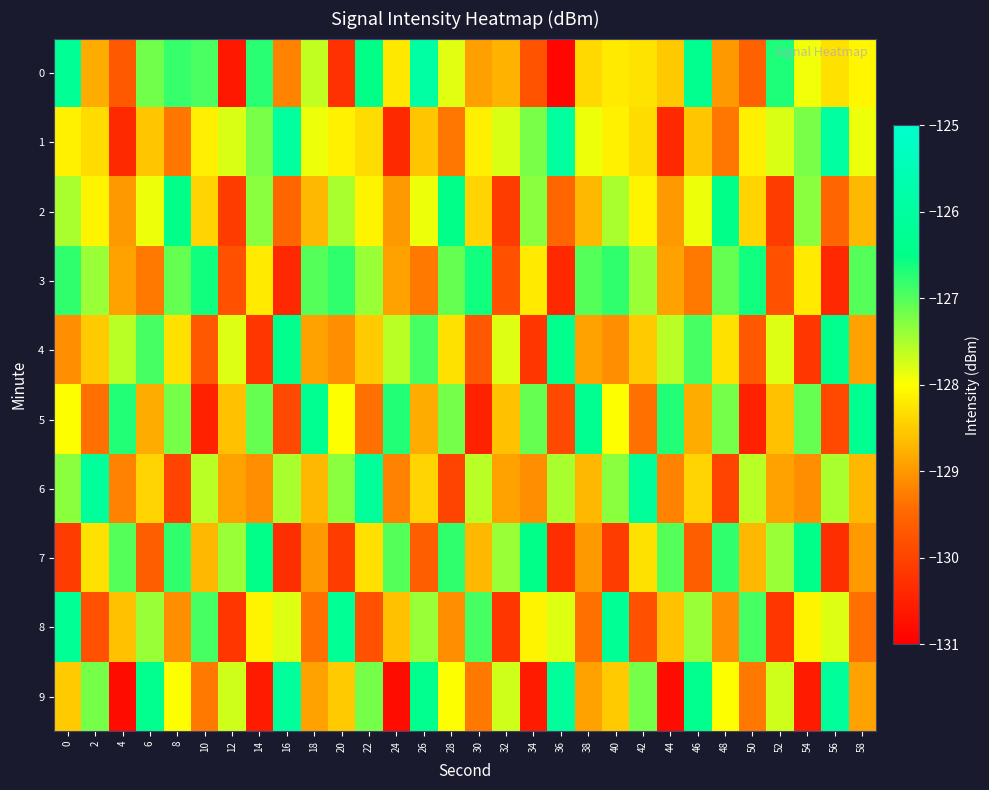

Reading left to right, transcribe all the data shown in this chart.

0: 0=-126.2	2=-128.8	4=-129.7	6=-127.2	8=-126.8	10=-126.9	12=-130.6	14=-126.8	16=-129.2	18=-127.6	20=-130.3	22=-126.5	24=-128.2	26=-125.9	28=-127.8	30=-128.9	32=-128.7	34=-129.8	36=-130.9	38=-128.4	40=-128.2	42=-128.3	44=-128.5	46=-126.4	48=-129.0	50=-129.6	52=-126.7	54=-127.9	56=-128.3	58=-128.1
1: 0=-128.1	2=-128.3	4=-130.4	6=-128.5	8=-129.3	10=-128.1	12=-127.8	14=-127.2	16=-126.0	18=-127.9	20=-128.1	22=-128.3	24=-130.4	26=-128.5	28=-129.3	30=-128.1	32=-127.8	34=-127.2	36=-126.0	38=-127.9	40=-128.1	42=-128.3	44=-130.4	46=-128.5	48=-129.3	50=-128.1	52=-127.8	54=-127.2	56=-126.0	58=-127.9
2: 0=-127.5	2=-128.1	4=-129.0	6=-127.9	8=-126.5	10=-128.4	12=-130.1	14=-127.3	16=-129.5	18=-128.7	20=-127.5	22=-128.1	24=-129.0	26=-127.9	28=-126.5	30=-128.4	32=-130.1	34=-127.3	36=-129.5	38=-128.7	40=-127.5	42=-128.1	44=-129.0	46=-127.9	48=-126.5	50=-128.4	52=-130.1	54=-127.3	56=-129.5	58=-128.7
3: 0=-126.8	2=-127.4	4=-128.9	6=-129.3	8=-127.1	10=-126.6	12=-129.8	14=-128.2	16=-130.4	18=-127.0	20=-126.8	22=-127.4	24=-128.9	26=-129.3	28=-127.1	30=-126.6	32=-129.8	34=-128.2	36=-130.4	38=-127.0	40=-126.8	42=-127.4	44=-128.9	46=-129.3	48=-127.1	50=-126.6	52=-129.8	54=-128.2	56=-130.4	58=-127.0
4: 0=-129.1	2=-128.5	4=-127.6	6=-126.9	8=-128.3	10=-129.7	12=-127.8	14=-130.2	16=-126.4	18=-128.9	20=-129.1	22=-128.5	24=-127.6	26=-126.9	28=-128.3	30=-129.7	32=-127.8	34=-130.2	36=-126.4	38=-128.9	40=-129.1	42=-128.5	44=-127.6	46=-126.9	48=-128.3	50=-129.7	52=-127.8	54=-130.2	56=-126.4	58=-128.9
5: 0=-128.0	2=-129.4	4=-126.7	6=-128.8	8=-127.2	10=-130.5	12=-128.6	14=-127.1	16=-129.9	18=-126.3	20=-128.0	22=-129.4	24=-126.7	26=-128.8	28=-127.2	30=-130.5	32=-128.6	34=-127.1	36=-129.9	38=-126.3	40=-128.0	42=-129.4	44=-126.7	46=-128.8	48=-127.2	50=-130.5	52=-128.6	54=-127.1	56=-129.9	58=-126.3
6: 0=-127.3	2=-126.1	4=-129.2	6=-128.4	8=-130.0	10=-127.6	12=-128.9	14=-129.1	16=-127.5	18=-128.7	20=-127.3	22=-126.1	24=-129.2	26=-128.4	28=-130.0	30=-127.6	32=-128.9	34=-129.1	36=-127.5	38=-128.7	40=-127.3	42=-126.1	44=-129.2	46=-128.4	48=-130.0	50=-127.6	52=-128.9	54=-129.1	56=-127.5	58=-128.7
7: 0=-130.1	2=-128.3	4=-127.0	6=-129.6	8=-126.8	10=-128.7	12=-127.4	14=-126.5	16=-130.3	18=-129.0	20=-130.1	22=-128.3	24=-127.0	26=-129.6	28=-126.8	30=-128.7	32=-127.4	34=-126.5	36=-130.3	38=-129.0	40=-130.1	42=-128.3	44=-127.0	46=-129.6	48=-126.8	50=-128.7	52=-127.4	54=-126.5	56=-130.3	58=-129.0
8: 0=-126.2	2=-129.8	4=-128.6	6=-127.4	8=-129.1	10=-126.9	12=-130.2	14=-128.1	16=-127.8	18=-129.4	20=-126.2	22=-129.8	24=-128.6	26=-127.4	28=-129.1	30=-126.9	32=-130.2	34=-128.1	36=-127.8	38=-129.4	40=-126.2	42=-129.8	44=-128.6	46=-127.4	48=-129.1	50=-126.9	52=-130.2	54=-128.1	56=-127.8	58=-129.4
9: 0=-128.5	2=-127.2	4=-130.8	6=-126.4	8=-128.0	10=-129.3	12=-127.7	14=-130.6	16=-126.1	18=-128.9	20=-128.5	22=-127.2	24=-130.8	26=-126.4	28=-128.0	30=-129.3	32=-127.7	34=-130.6	36=-126.1	38=-128.9	40=-128.5	42=-127.2	44=-130.8	46=-126.4	48=-128.0	50=-129.3	52=-127.7	54=-130.6	56=-126.1	58=-128.9